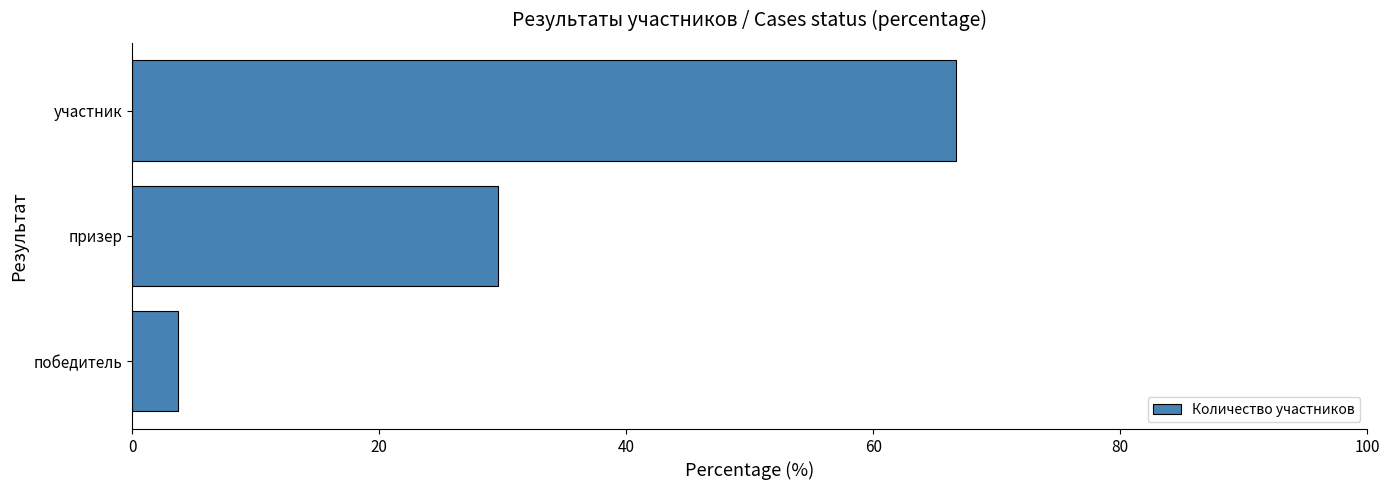

What is the difference between the maximum and minimum values?

63.0